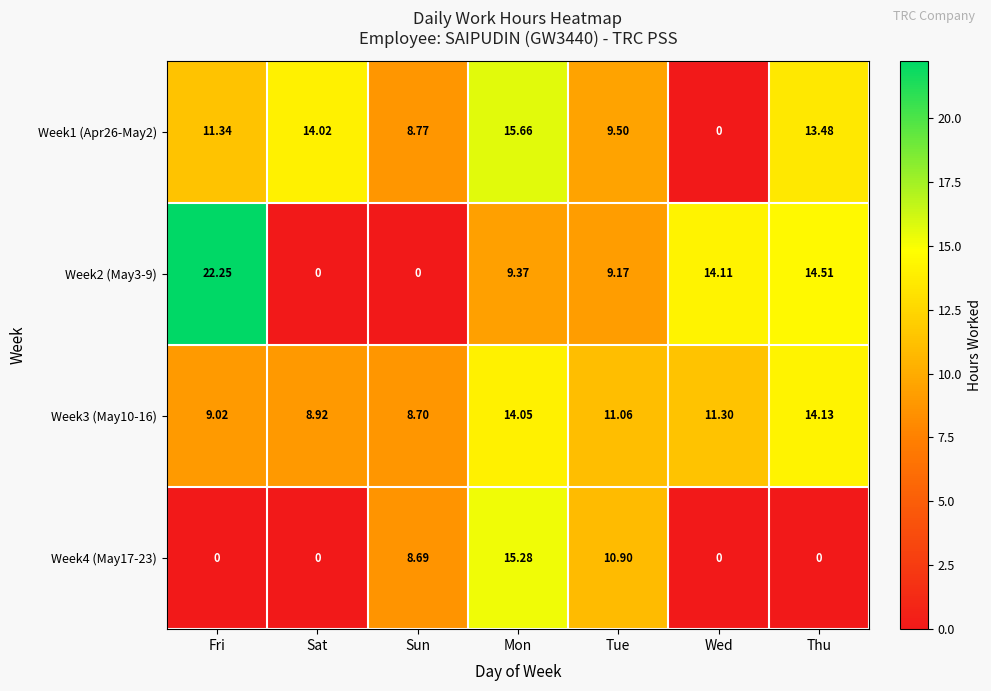

Where is Week4 (May17-23) nearest to the value 7?

Sun